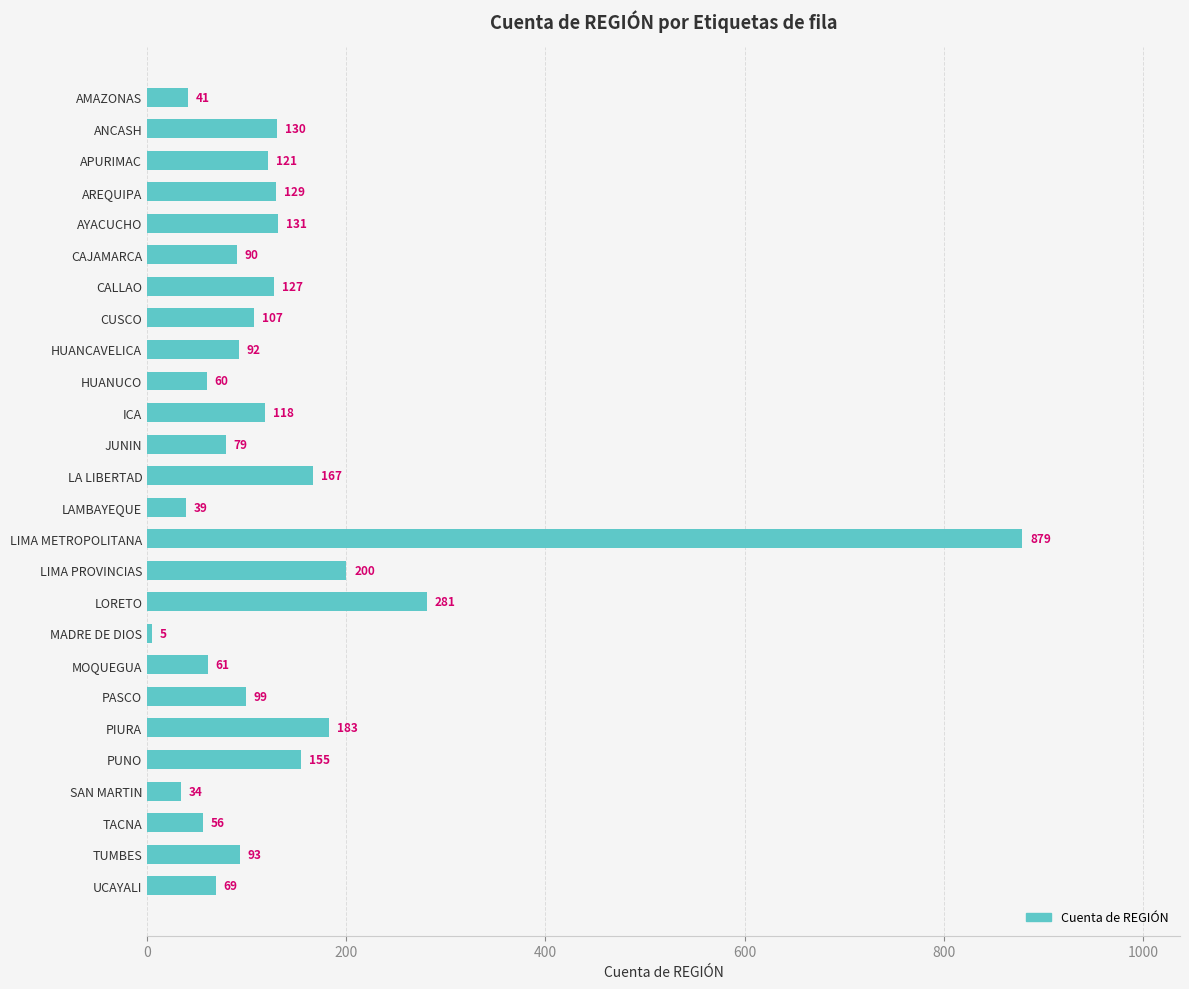

What is the difference between the maximum and second lowest values?

845